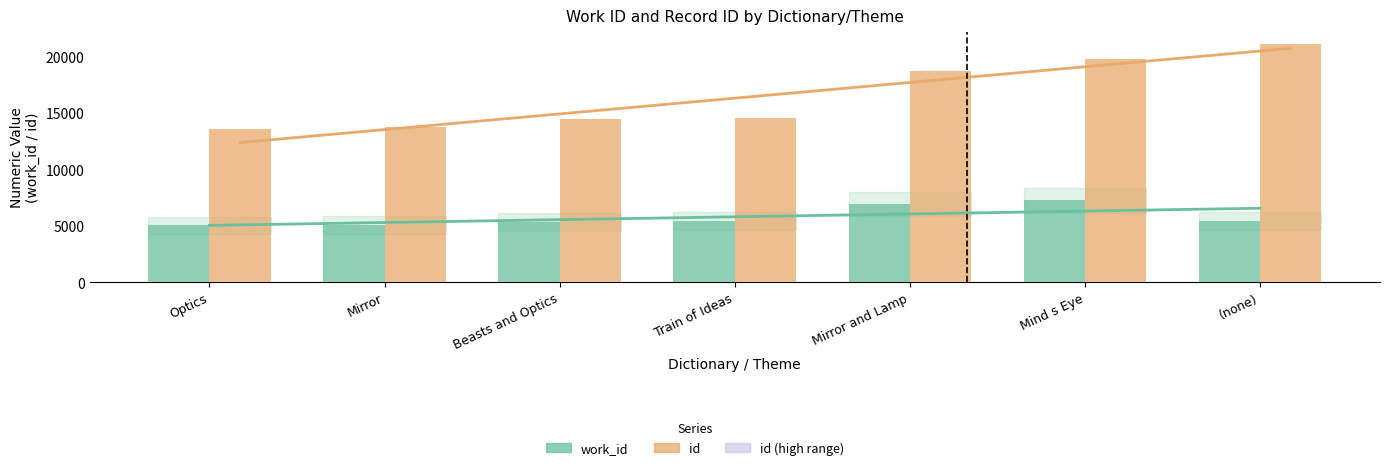

What is the label of the 5th bar from the left?

Mirror and Lamp